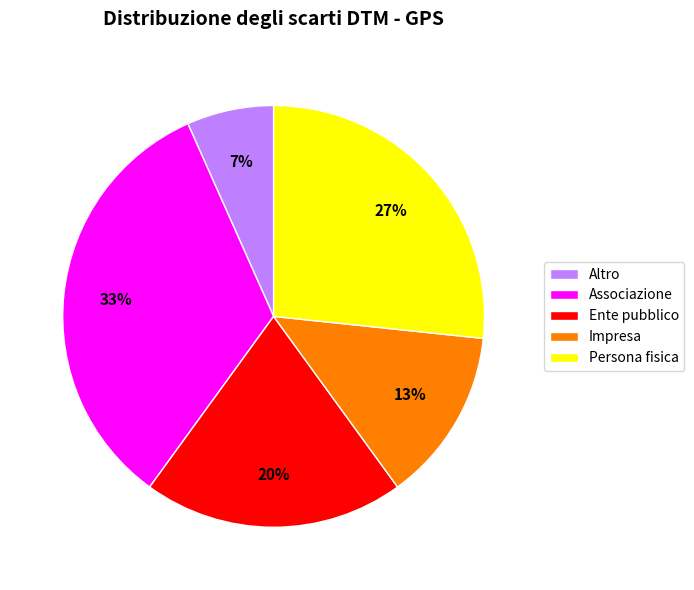

Which category has the smallest portion of the pie?

Altro